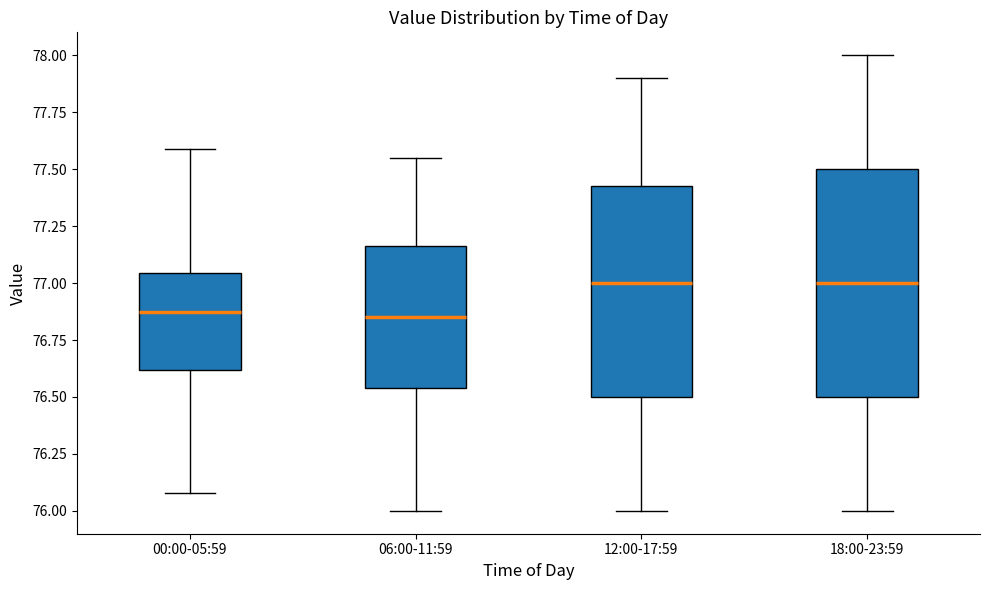

Which box is the tallest, from its lower edge to its upper edge?

18:00-23:59